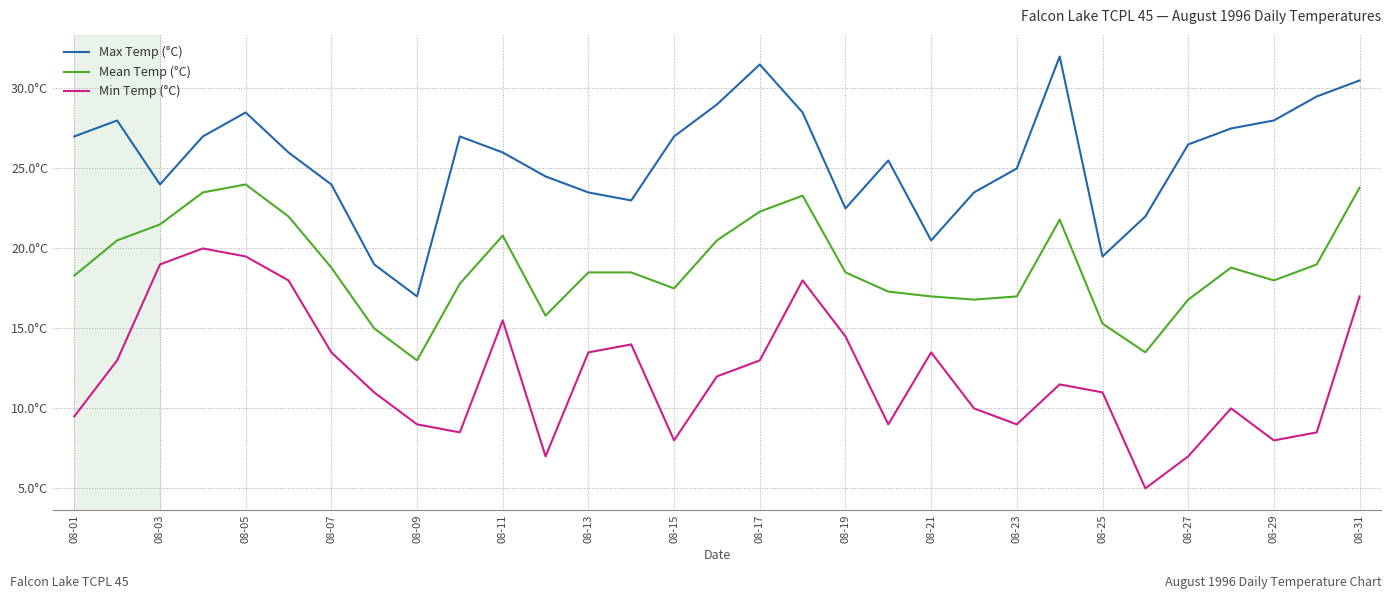

True or false: Min Temp (°C) and Mean Temp (°C) cross at least once.

False